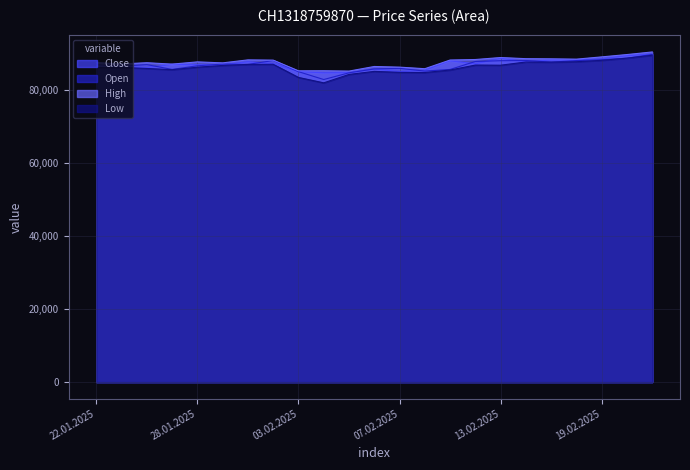

Reading right to left, transcribe all the data shown in this chart.

Close: 21.02.2025=89850	20.02.2025=89410	19.02.2025=88530	18.02.2025=88240	17.02.2025=88230	14.02.2025=87750	13.02.2025=88720	12.02.2025=87160	11.02.2025=88010	10.02.2025=85440	07.02.2025=85010	06.02.2025=85760	05.02.2025=84770	04.02.2025=84710	03.02.2025=85040	31.01.2025=87220	30.01.2025=87740	29.01.2025=86910	28.01.2025=86910	27.01.2025=87040	24.01.2025=86090	23.01.2025=86530	22.01.2025=86200
Open: 21.02.2025=89740	20.02.2025=88720	19.02.2025=88290	18.02.2025=88060	17.02.2025=87630	14.02.2025=88080	13.02.2025=88020	12.02.2025=87810	11.02.2025=85630	10.02.2025=85180	07.02.2025=85930	06.02.2025=85770	05.02.2025=84710	04.02.2025=82870	03.02.2025=85020	31.01.2025=88070	30.01.2025=87010	29.01.2025=87100	28.01.2025=86630	27.01.2025=85640	24.01.2025=86950	23.01.2025=86520	22.01.2025=86930
High: 21.02.2025=90420	20.02.2025=89710	19.02.2025=89070	18.02.2025=88450	17.02.2025=88540	14.02.2025=88580	13.02.2025=88890	12.02.2025=88350	11.02.2025=88210	10.02.2025=85830	07.02.2025=86260	06.02.2025=86440	05.02.2025=85180	04.02.2025=85270	03.02.2025=85250	31.01.2025=88180	30.01.2025=88250	29.01.2025=87430	28.01.2025=87700	27.01.2025=87090	24.01.2025=87470	23.01.2025=87140	22.01.2025=87500
Low: 21.02.2025=89530	20.02.2025=88720	19.02.2025=88130	18.02.2025=87750	17.02.2025=87630	14.02.2025=87670	13.02.2025=86790	12.02.2025=86830	11.02.2025=85470	10.02.2025=84790	07.02.2025=84840	06.02.2025=85100	05.02.2025=84260	04.02.2025=81960	03.02.2025=83440	31.01.2025=87050	30.01.2025=87010	29.01.2025=86730	28.01.2025=86250	27.01.2025=85560	24.01.2025=85900	23.01.2025=86190	22.01.2025=86120